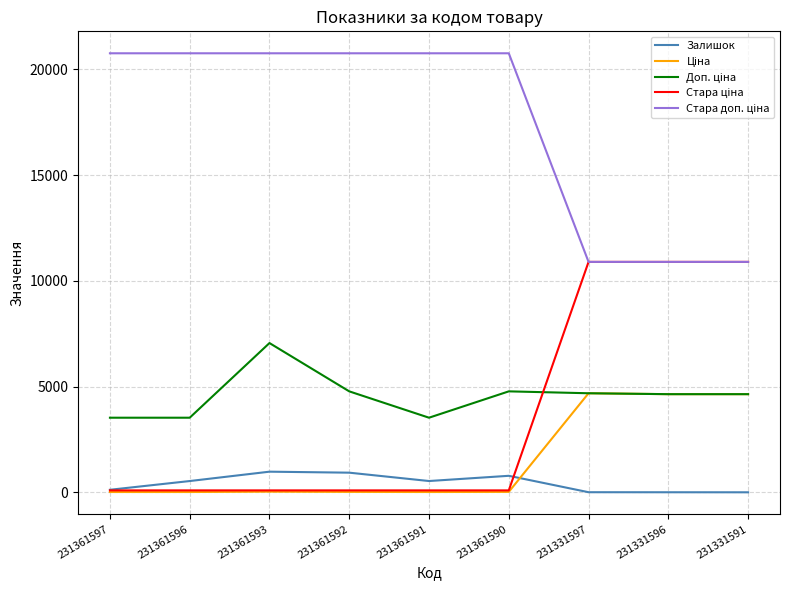

What is the greatest value displayed?

20760.8